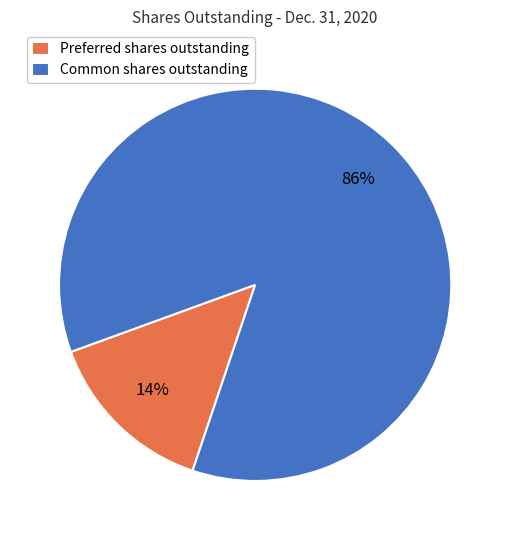

Between Preferred shares outstanding and Common shares outstanding, which is larger?

Common shares outstanding